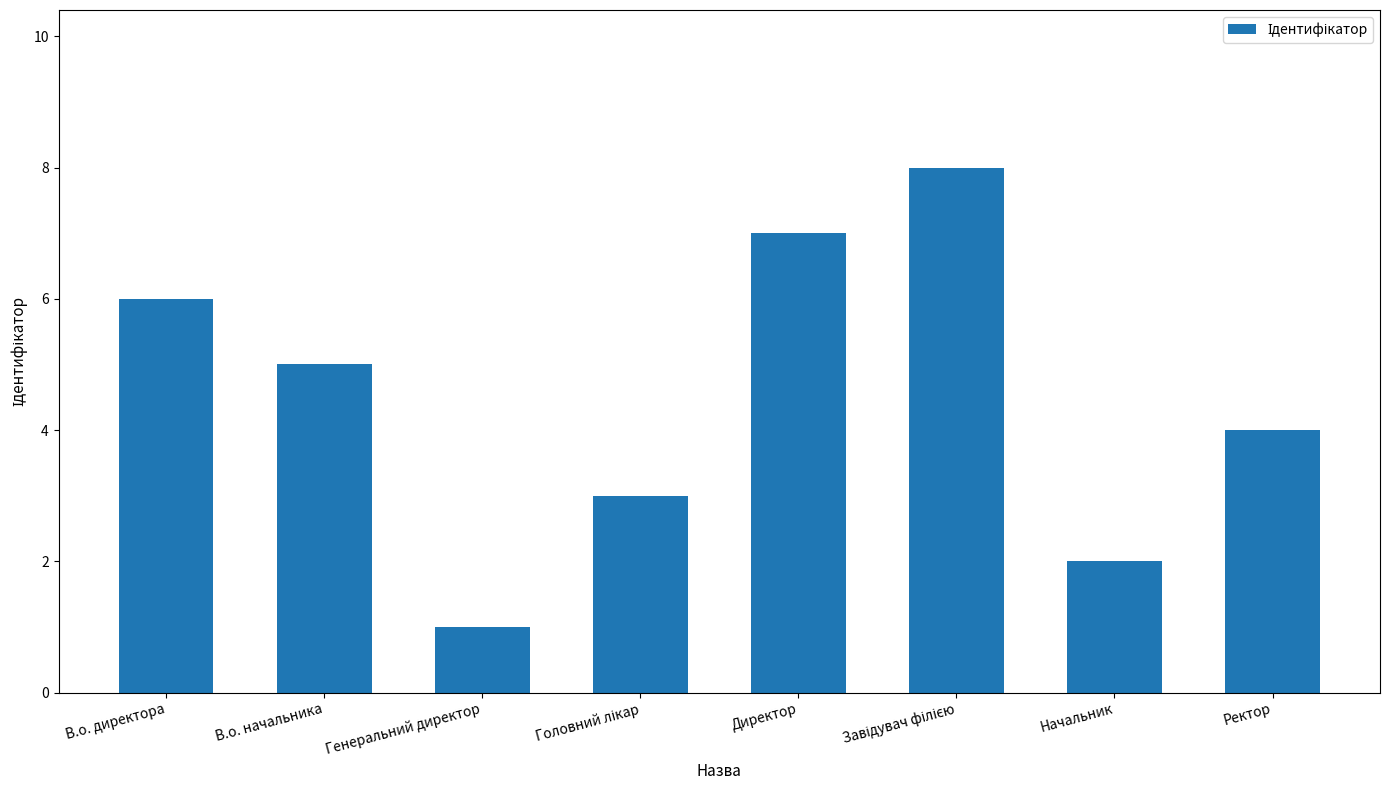

Read the value at Директор.

7